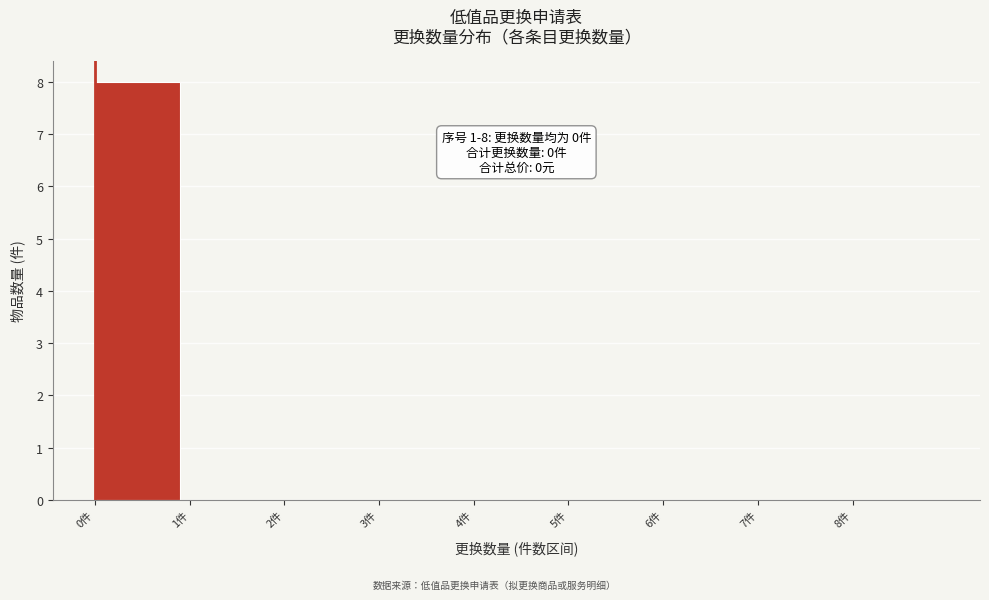

Which range on the x-axis has the tallest bar?

0 to 1